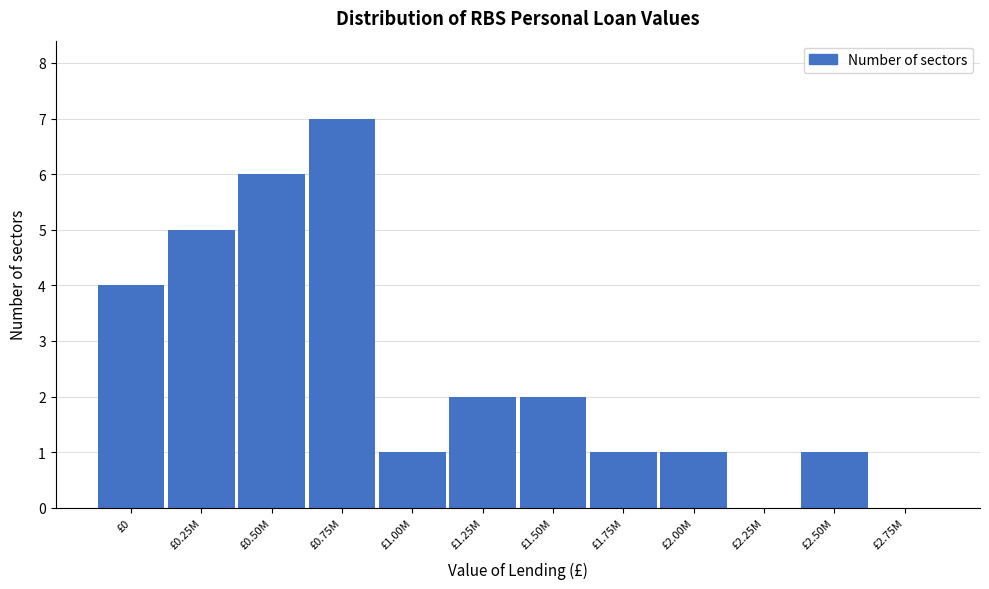

Reading left to right, list all the values displayed in this chart.

£0=4	£0.25M=5	£0.50M=6	£0.75M=7	£1.00M=1	£1.25M=2	£1.50M=2	£1.75M=1	£2.00M=1	£2.25M=0	£2.50M=1	£2.75M=0